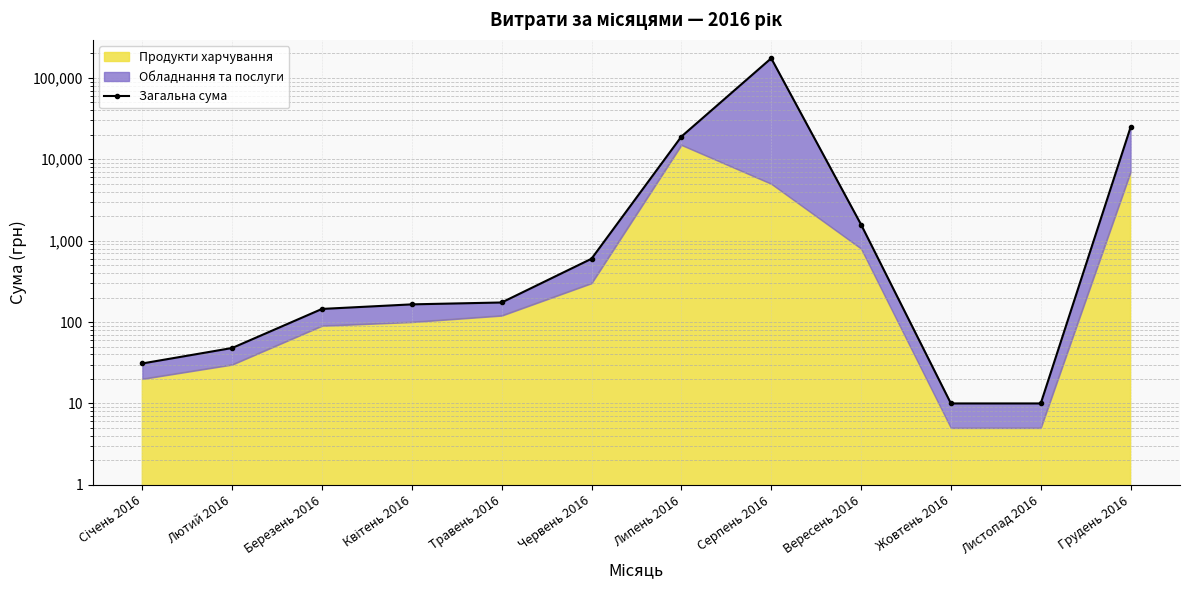

What is the label of the 5th point from the right?

Серпень 2016